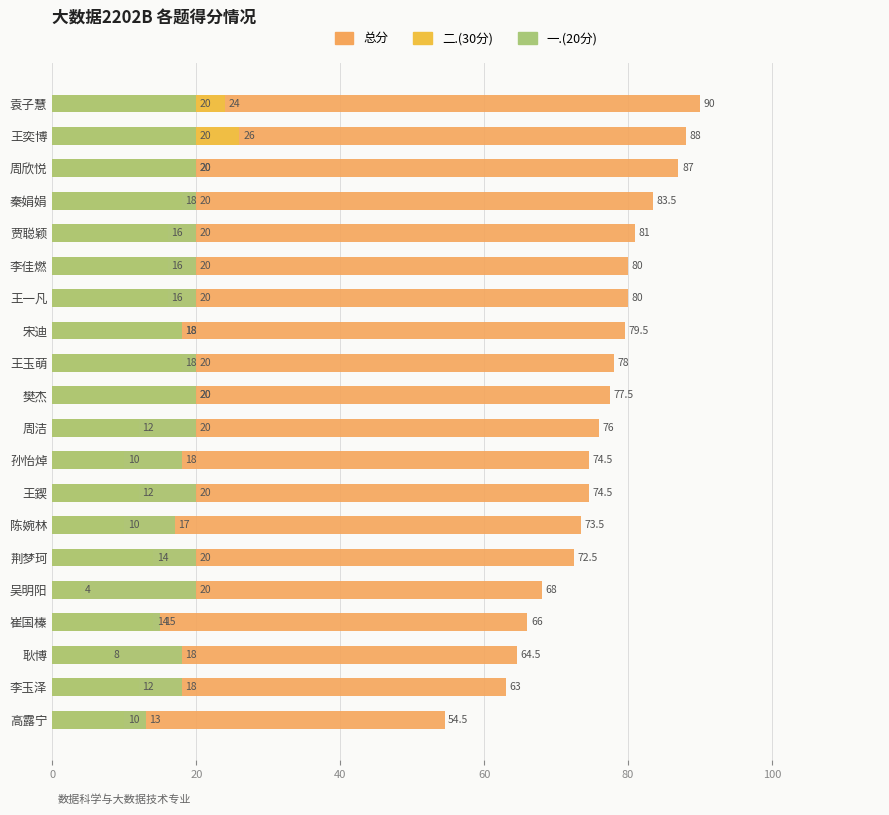

True or false: 一.(20分) has a value of 4.1 at 高露宁.

False